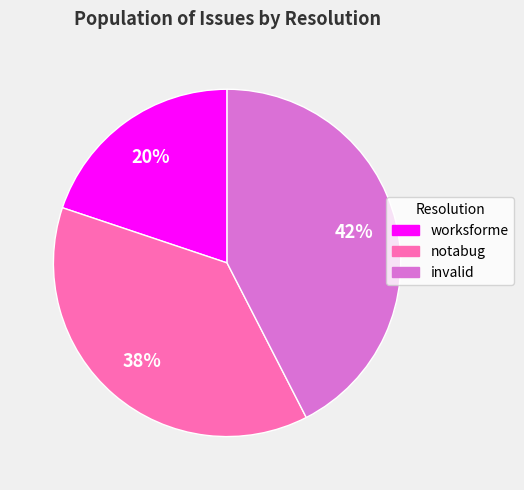

Is notabug the majority of the pie?

No